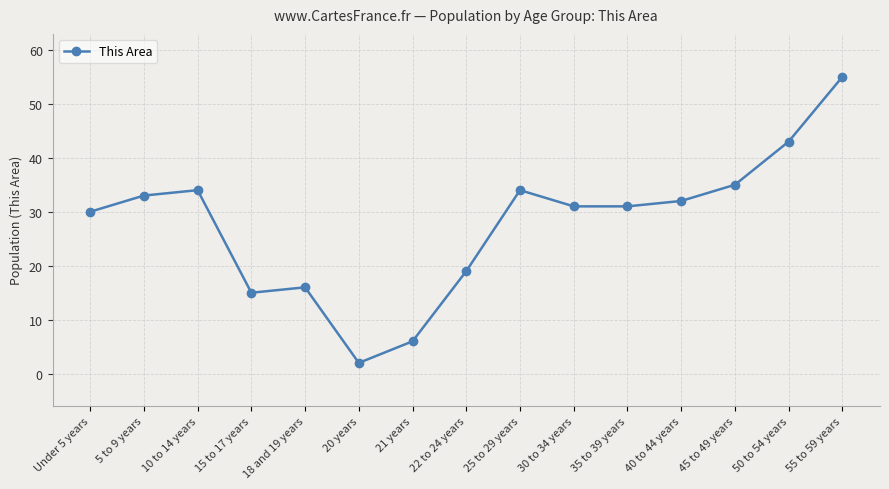

The chart shows a value of 34 at 10 to 14 years. True or false?

True